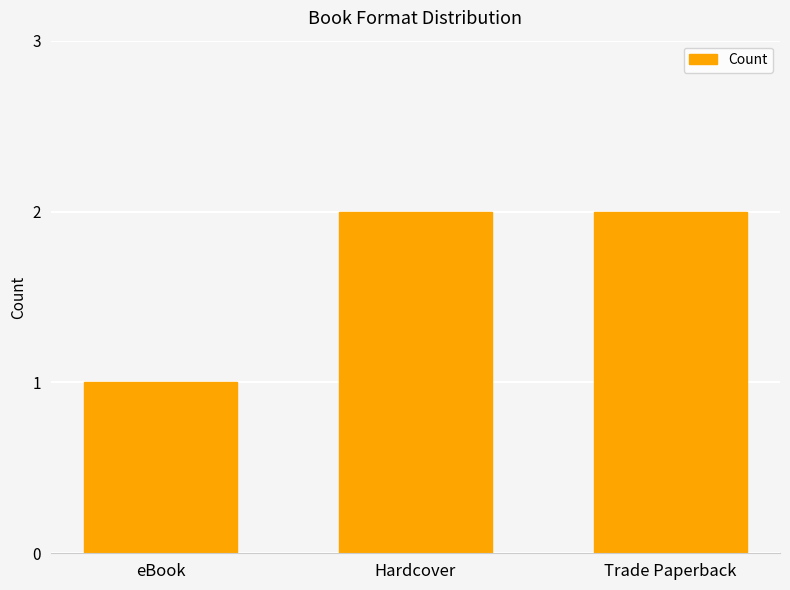

What is the change in value from eBook to Trade Paperback?

+1